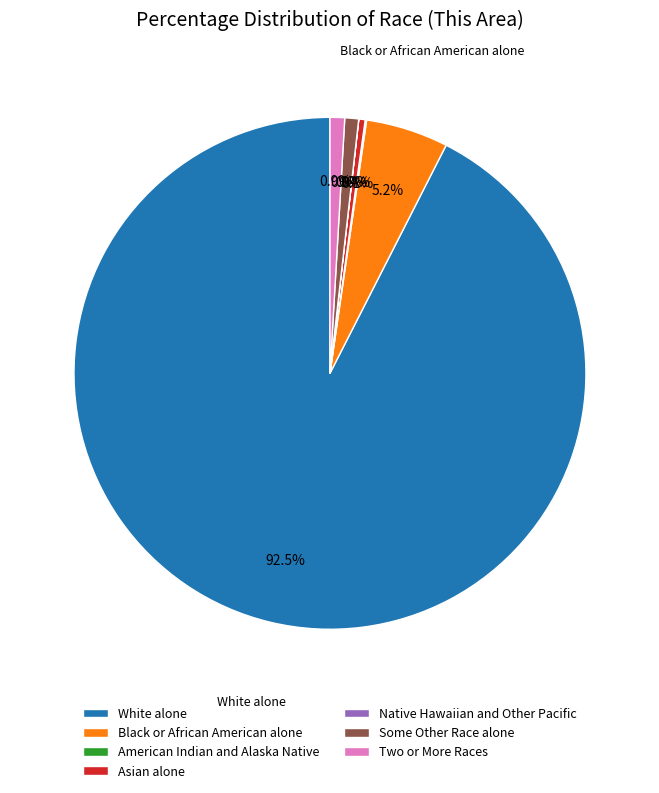

Which slice is the largest?

White alone